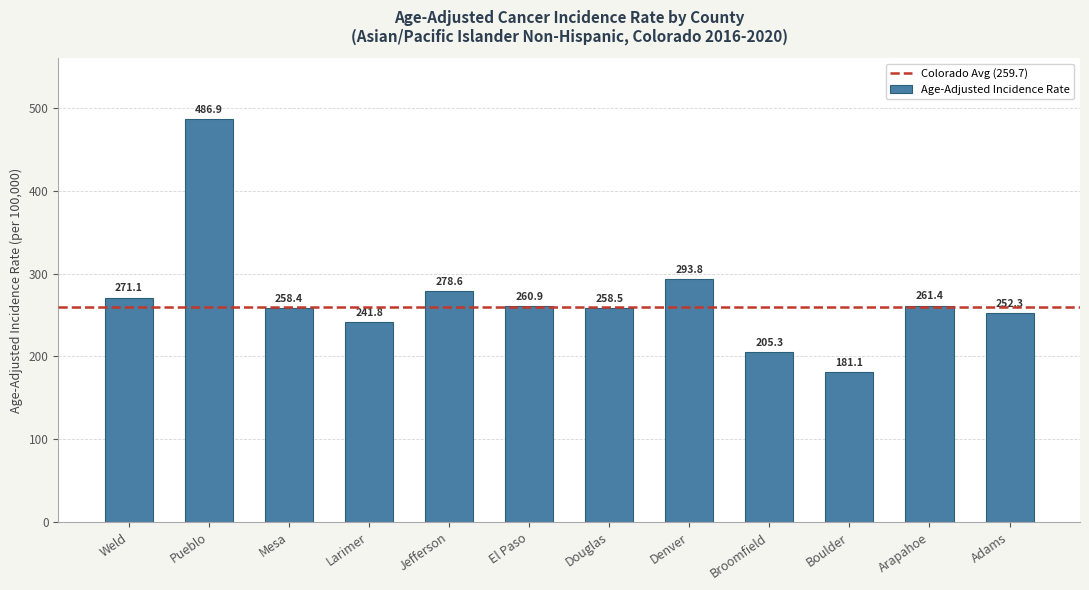

What is the difference between the second highest and second lowest values?

88.5